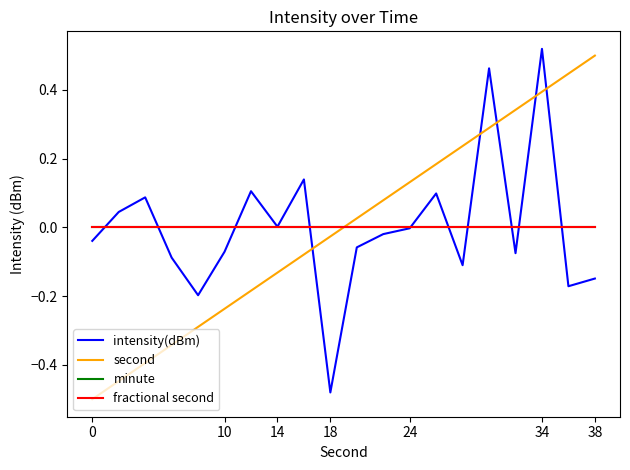

Is this an area chart (filled region under the line)?

No